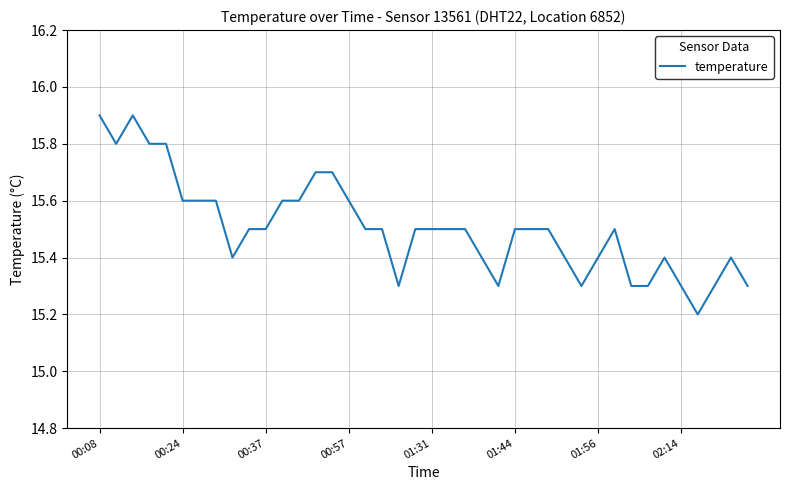

What is the maximum value shown in the chart?

15.9